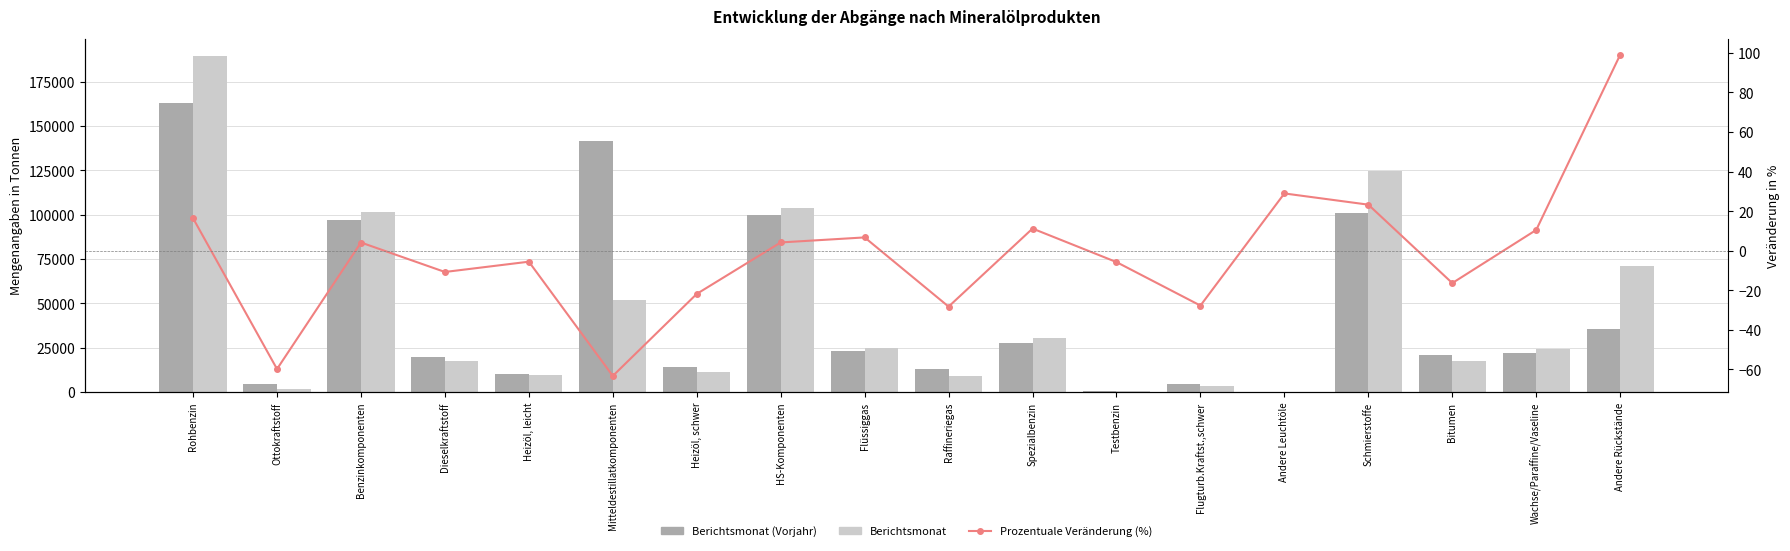

List the labels in order of Berichtsmonat value, largest first.

Rohbenzin, Schmierstoffe, HS-Komponenten, Benzinkomponenten, Andere Rückstände, Mitteldestillatkomponenten, Spezialbenzin, Flüssiggas, Wachse/Paraffine/Vaseline, Dieselkraftstoff, Bitumen, Heizöl, schwer, Heizöl, leicht, Raffineriegas, Flugturb.Kraftst.,schwer, Ottokraftstoff, Testbenzin, Andere Leuchtöle